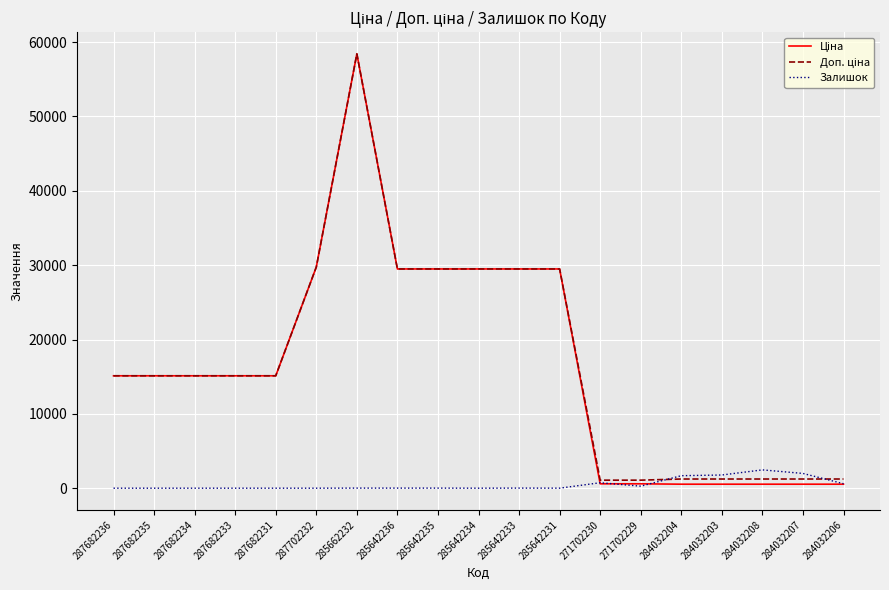

Is it true that Залишок equals 272.0 at 271702229?

True